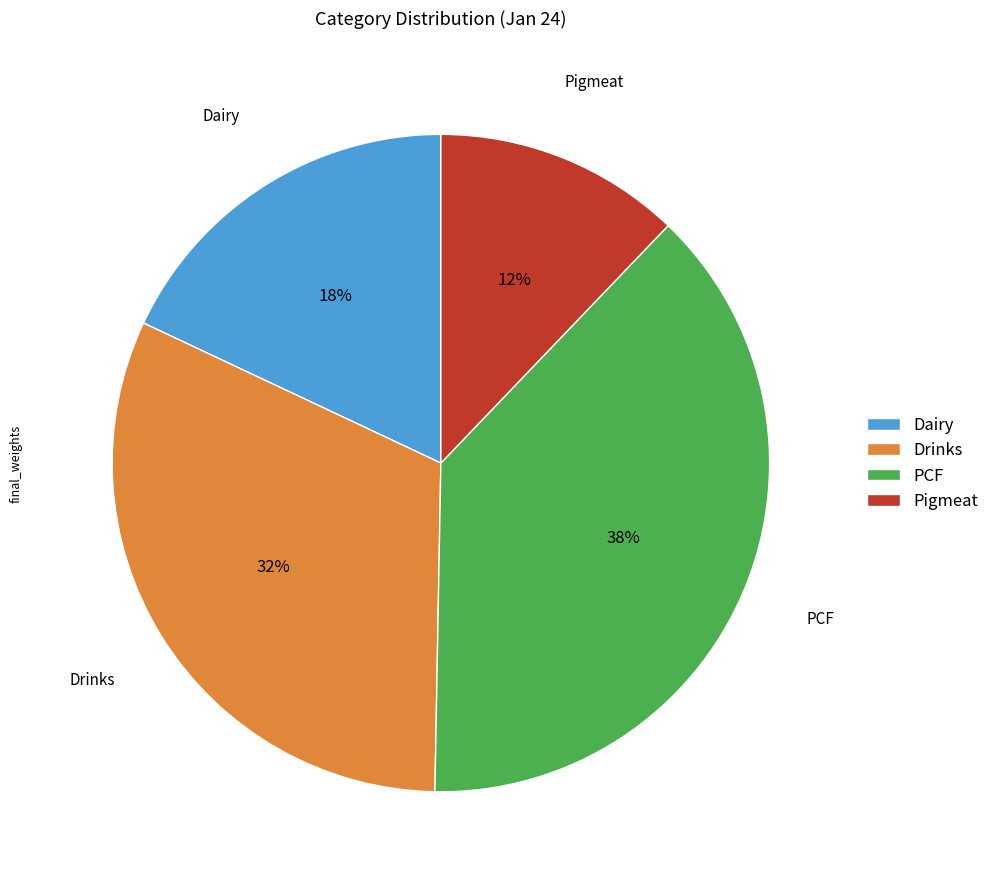

The PCF slice represents 45% of the pie. True or false?

False